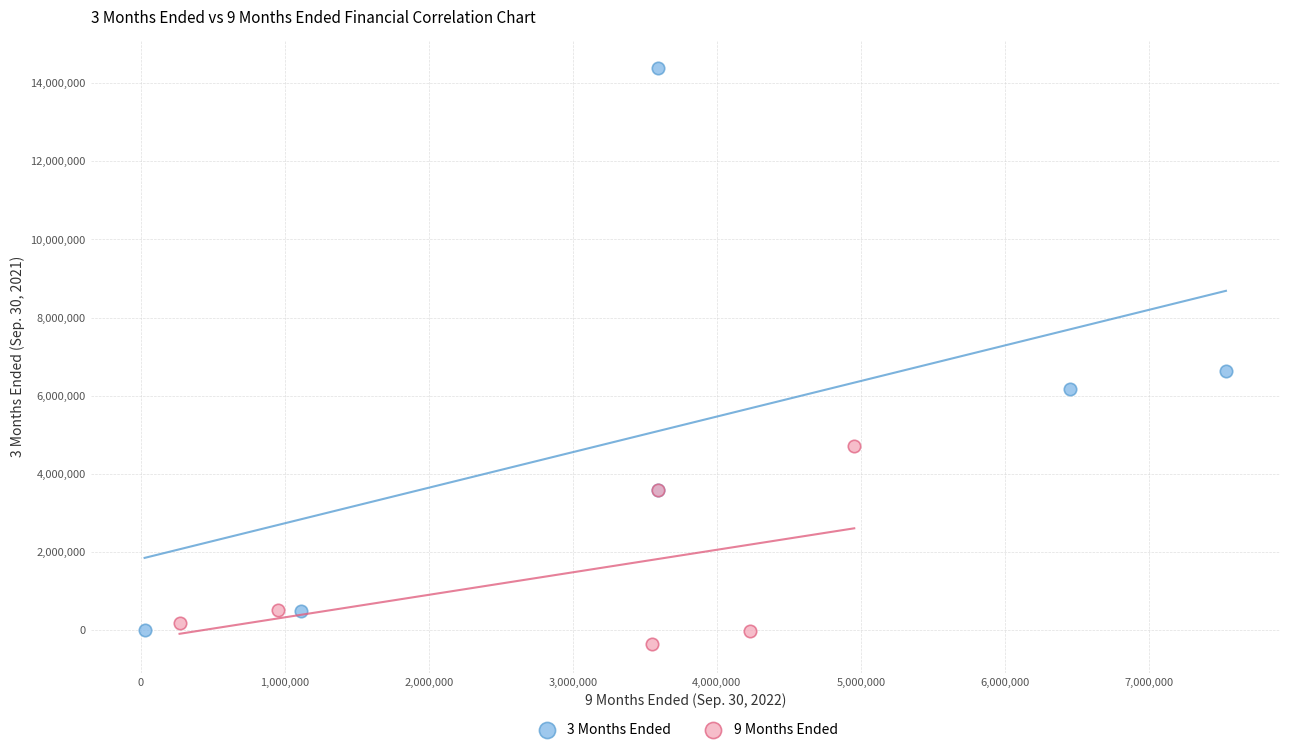

Which series reaches the minimum Y coordinate?

9 Months Ended